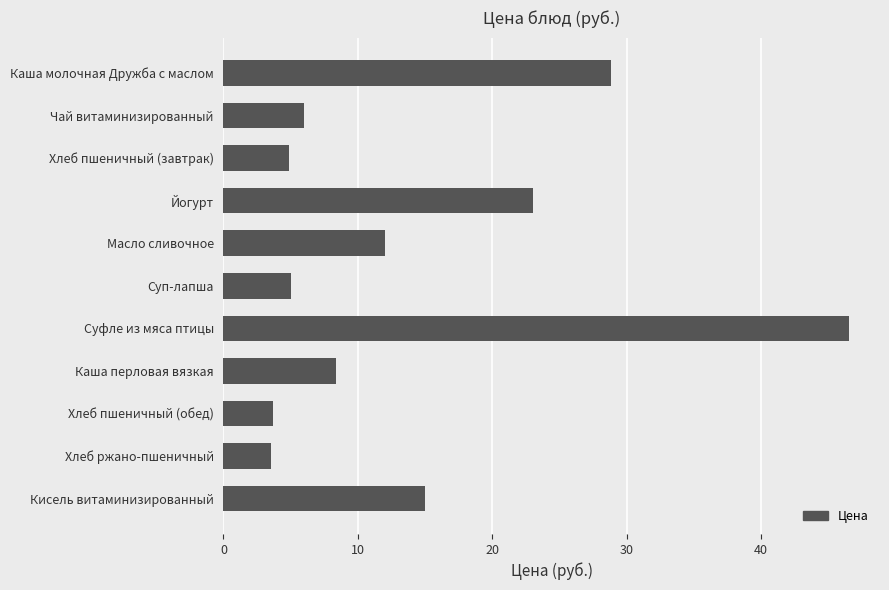

Which label corresponds to the largest value in the chart?

Суфле из мяса птицы